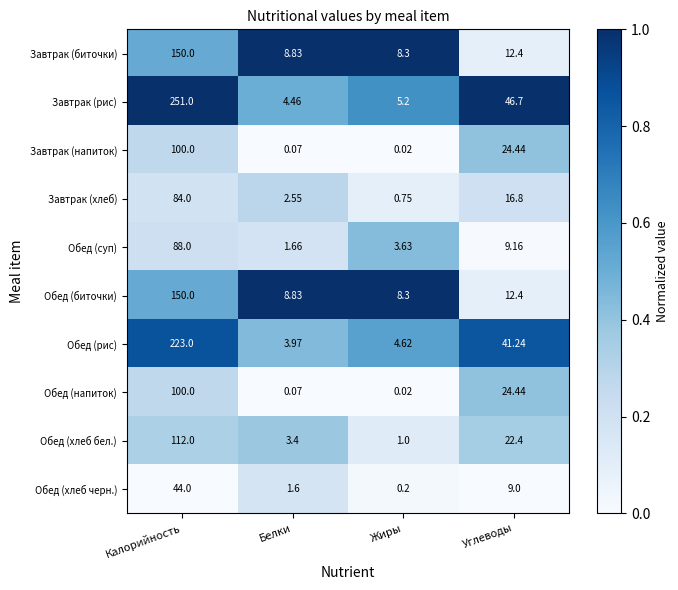

Which series has the widest spread of values?

Завтрак (рис)